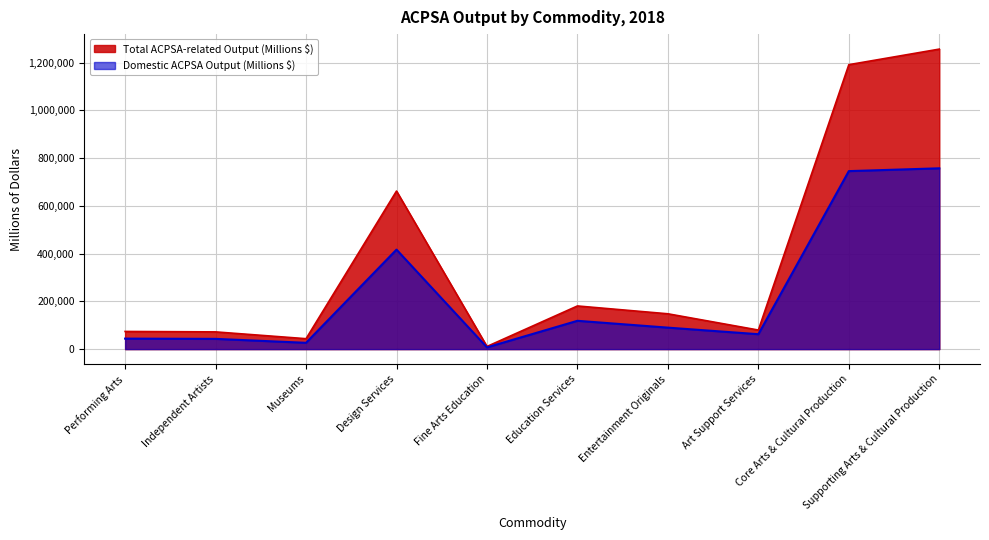

What is the smallest value displayed?

7266